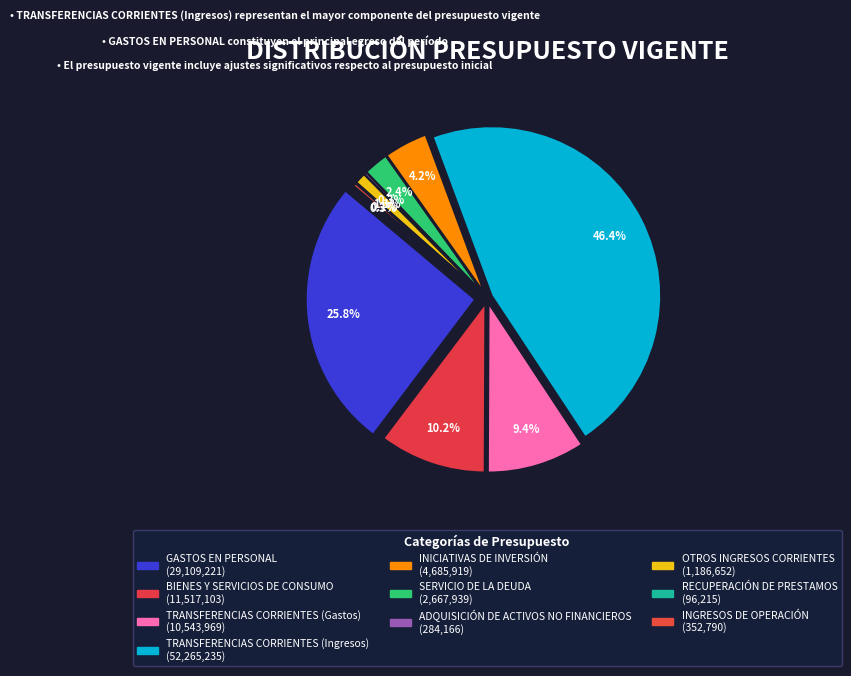

True or false: TRANSFERENCIAS CORRIENTES (Gastos) accounts for 4% of the total.

False